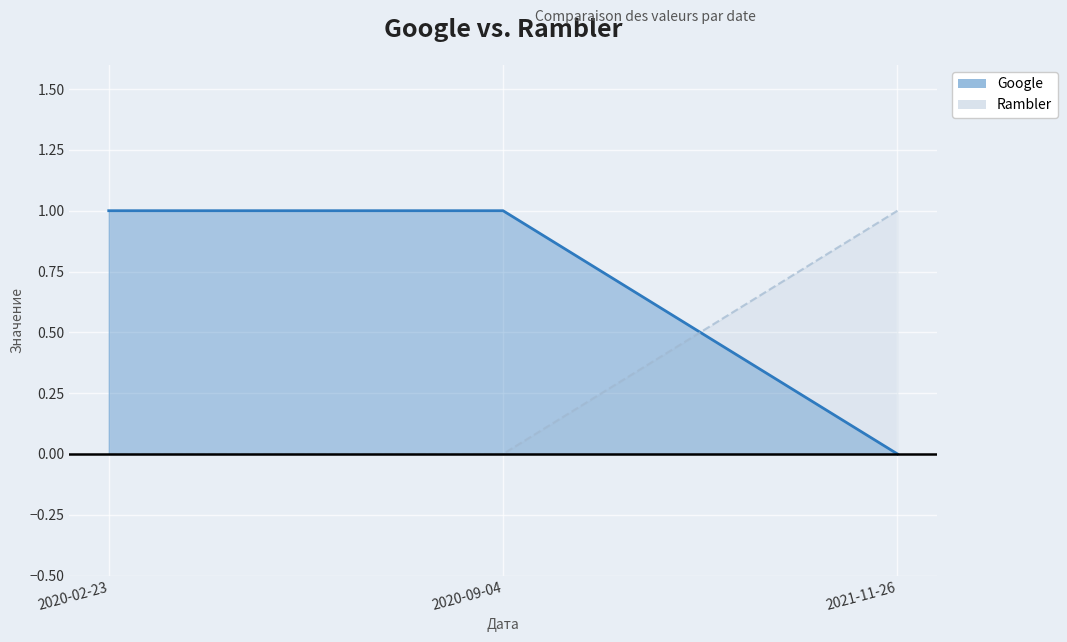

Rank the series by their average value, from highest to lowest.

Google, Rambler